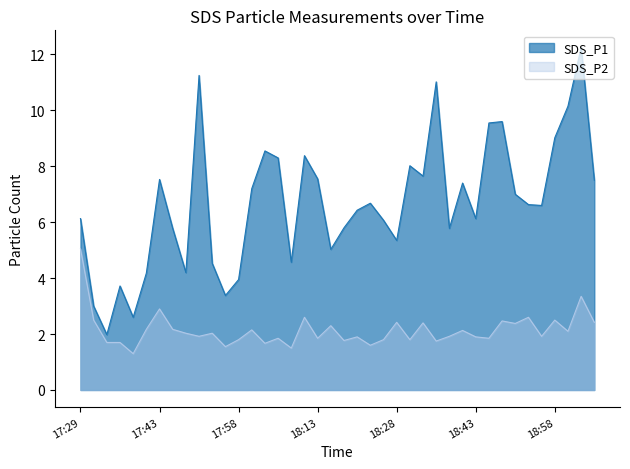

What is the label of the 39th point from the left?

19:03